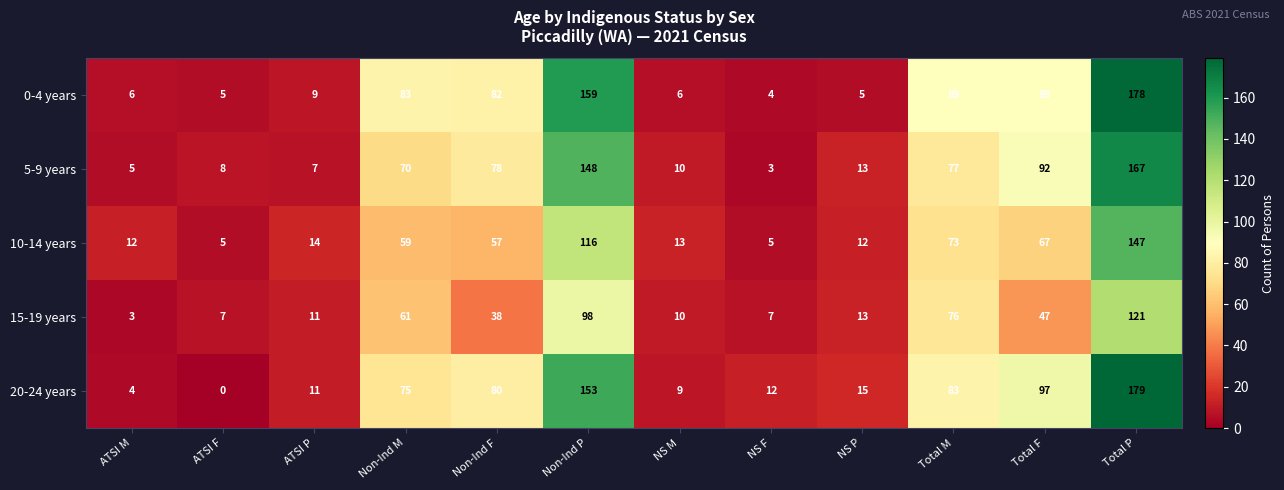

How many series are shown in this chart?

5